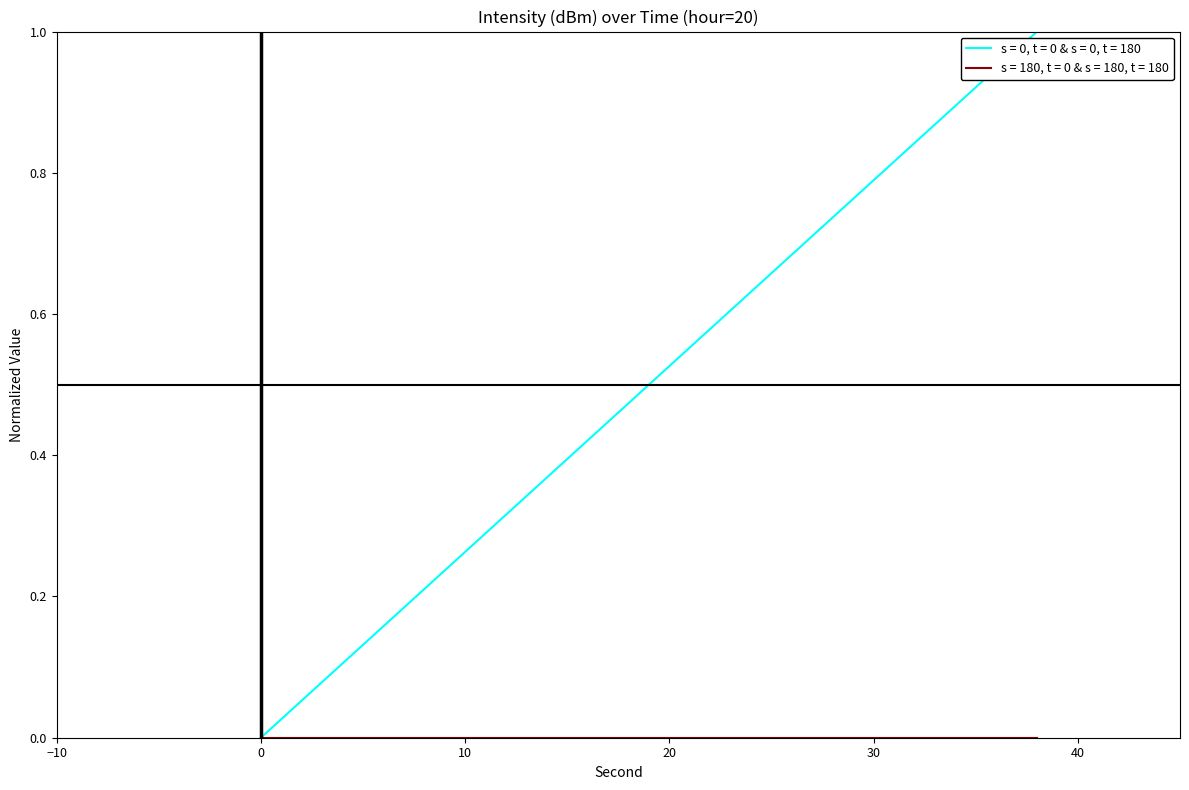

What is the maximum value shown in the chart?

1.0